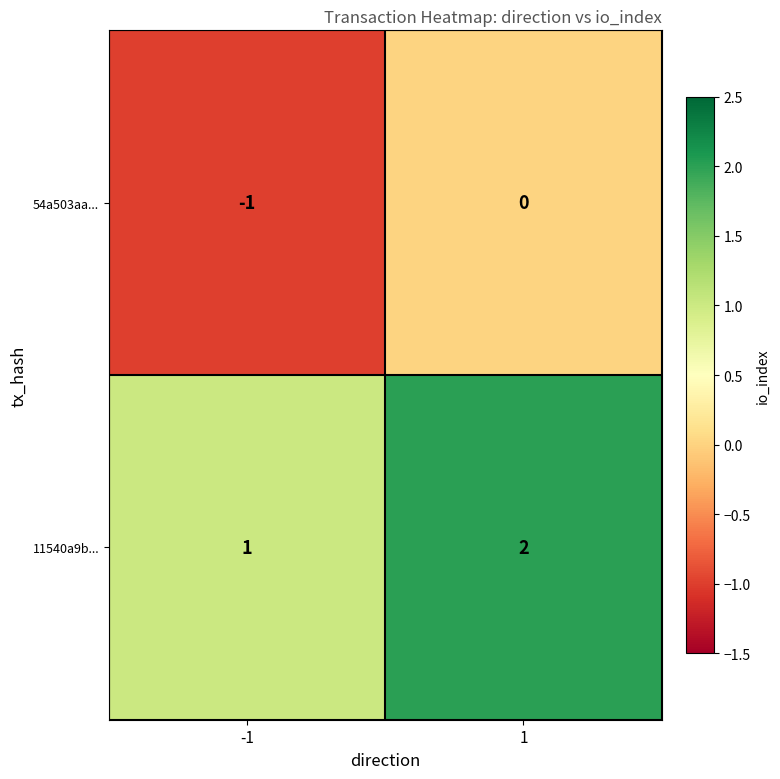

List the series in order of their overall mean, lowest first.

54a503aa..., 11540a9b...